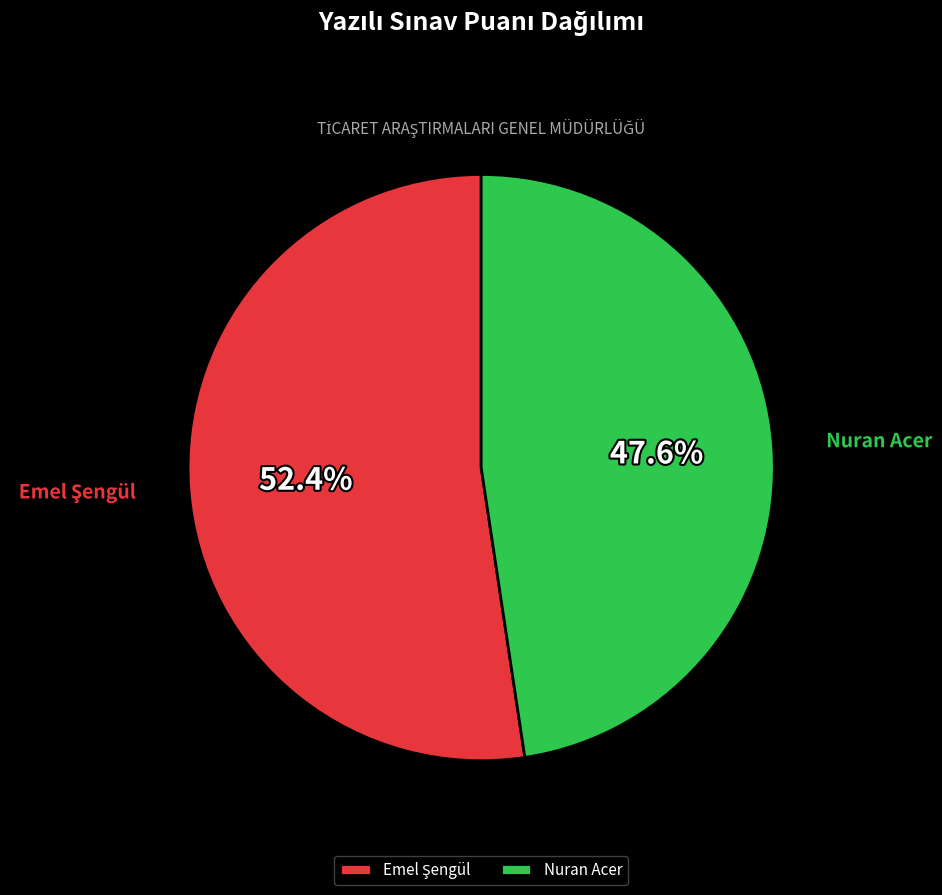

What percentage is NOT represented by Nuran Acer?

52.4%